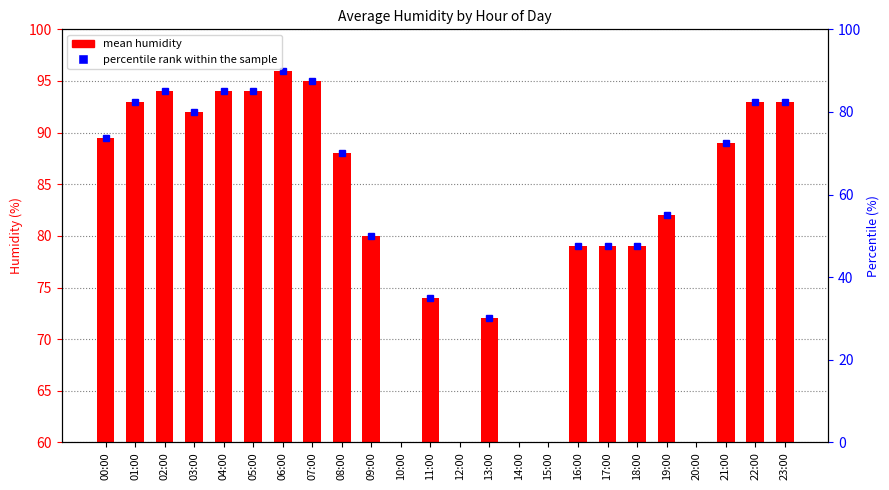

Where is the data nearest to the value 84?

19:00